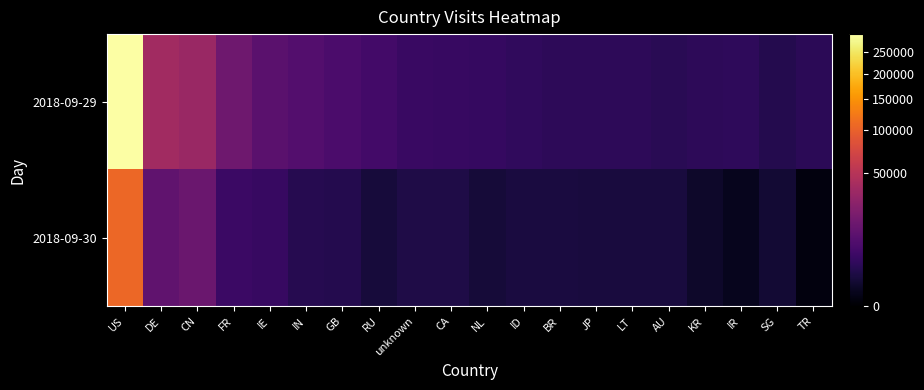

What is the difference between the highest and lowest values at NL?

2675